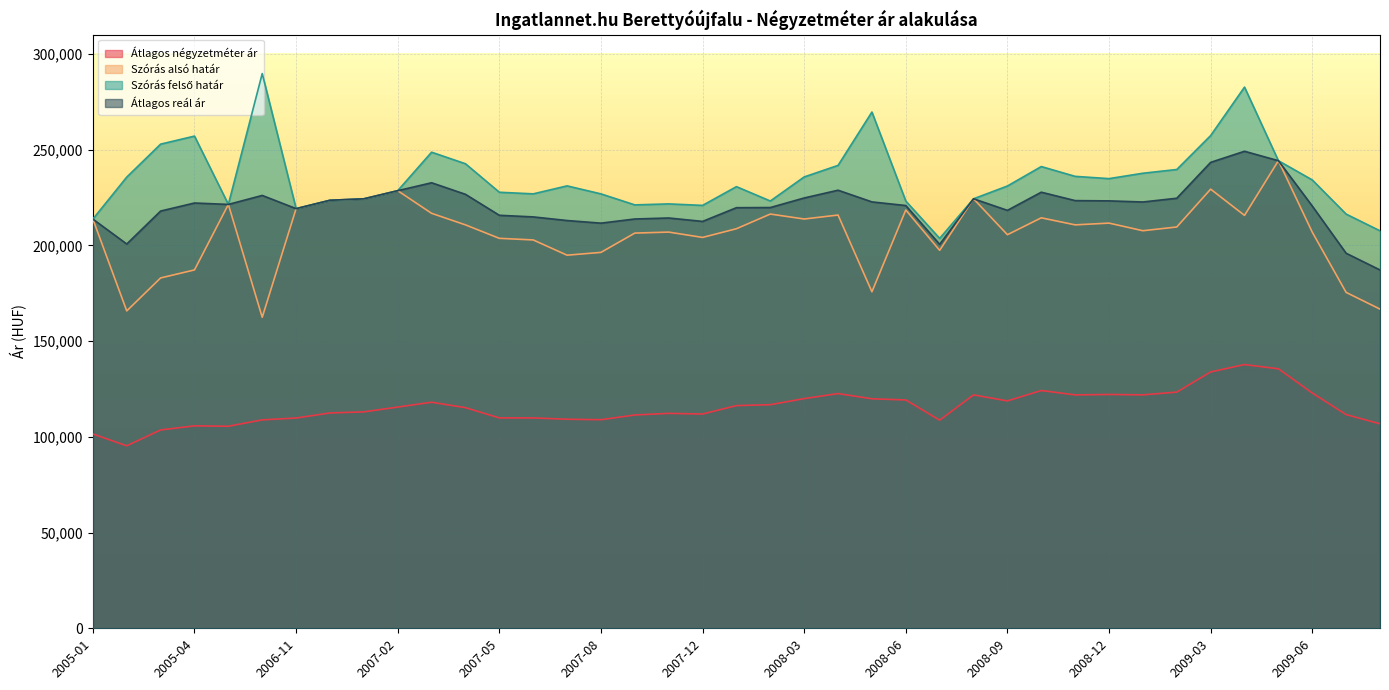

At which category is the sum across all series the highest?

2009-04